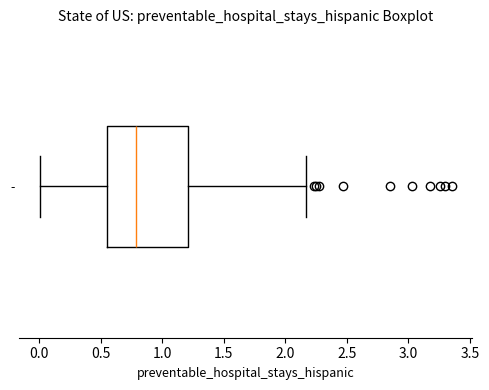

Where does the median line of the box for - sit on the x-axis? The values are not printed on the chart, so give them approximately, as read against the axis.

0.80